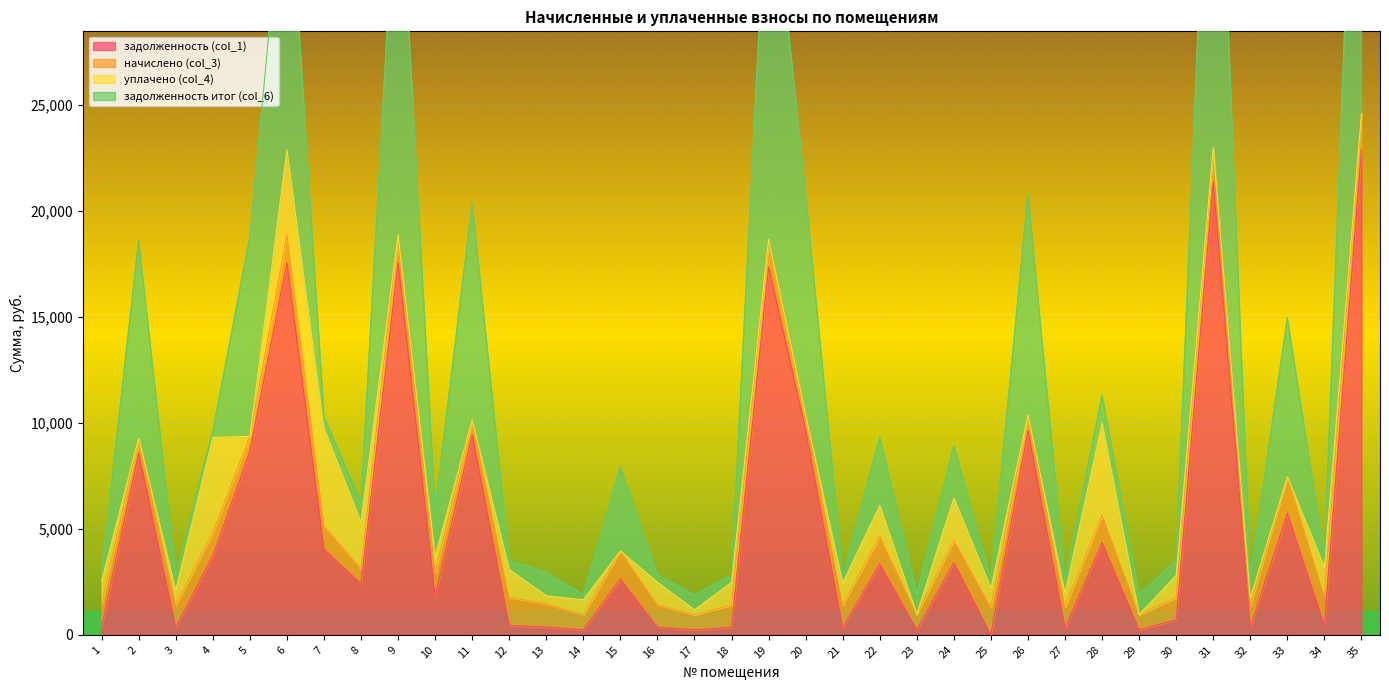

In задолженность (col_1), how many points are lower than both neighbors (excluding endpoints)?

12